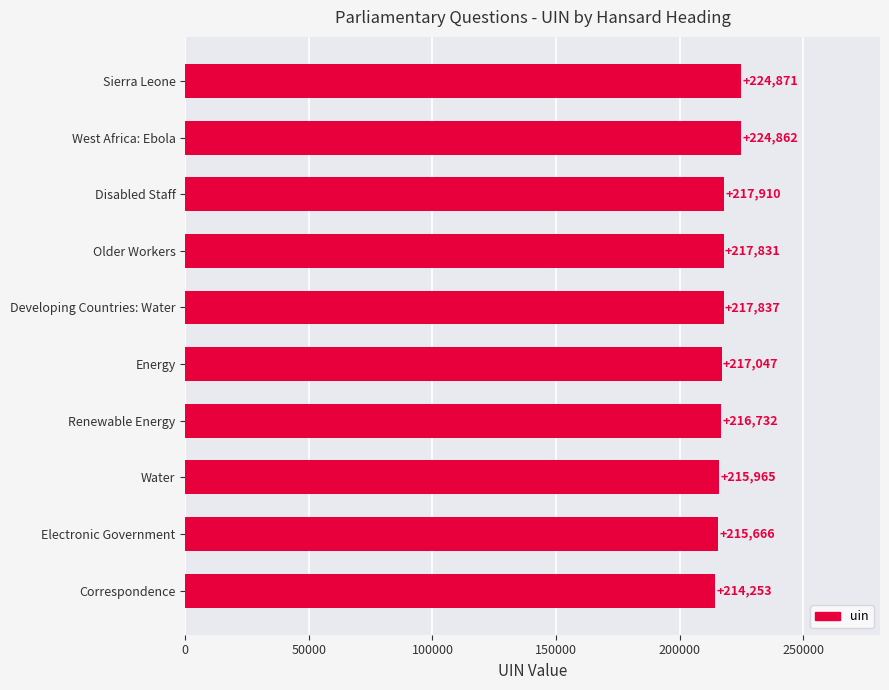

What is the label of the 6th bar from the bottom?

Developing Countries: Water